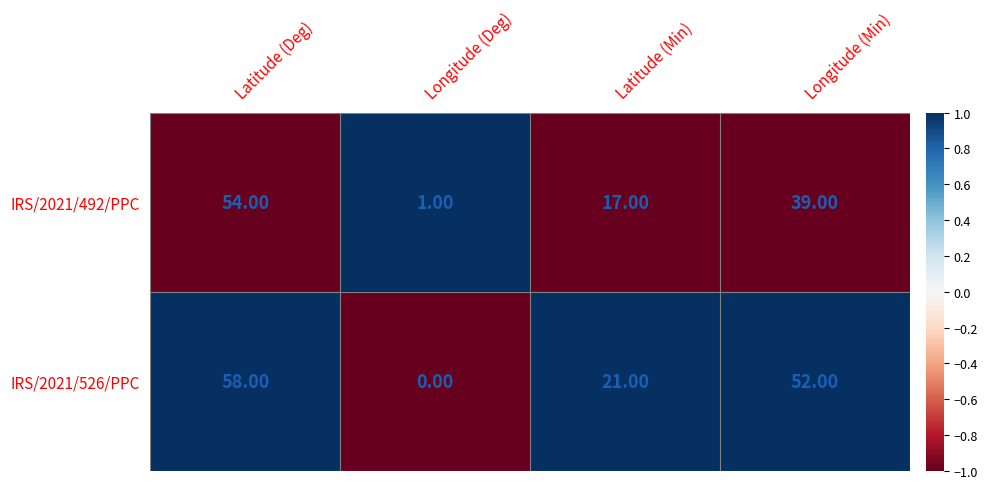

What is the difference between the IRS/2021/492/PPC values at Longitude (Min) and Longitude (Deg)?

38